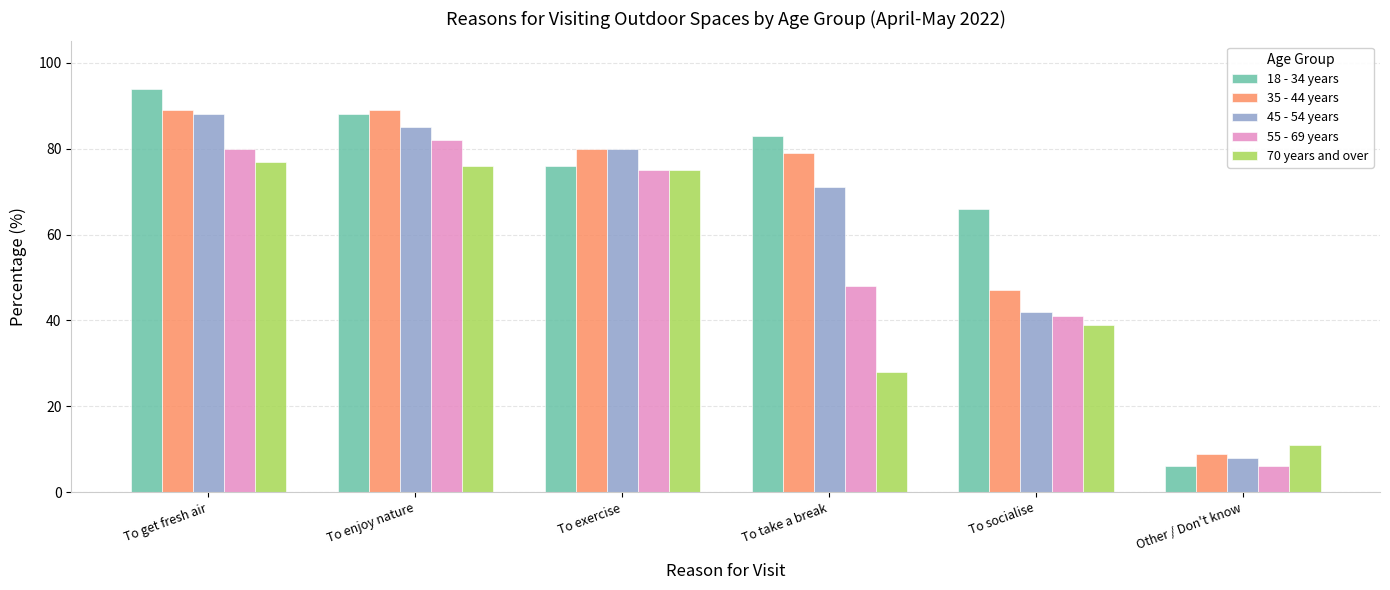

What is the difference between the highest and lowest values at To exercise?

5